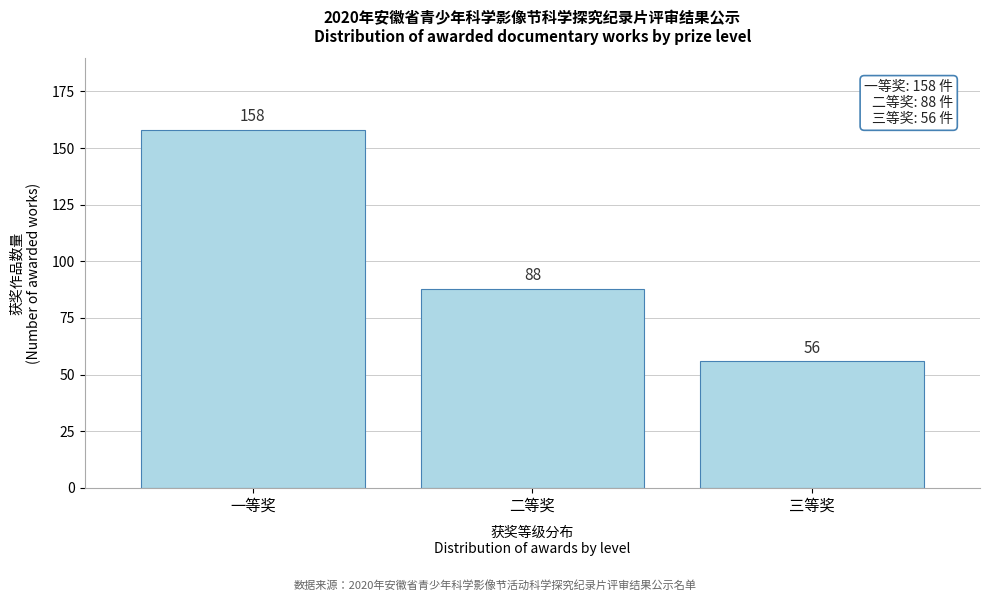

Reading left to right, what are all the values shown in this chart?

158	88	56